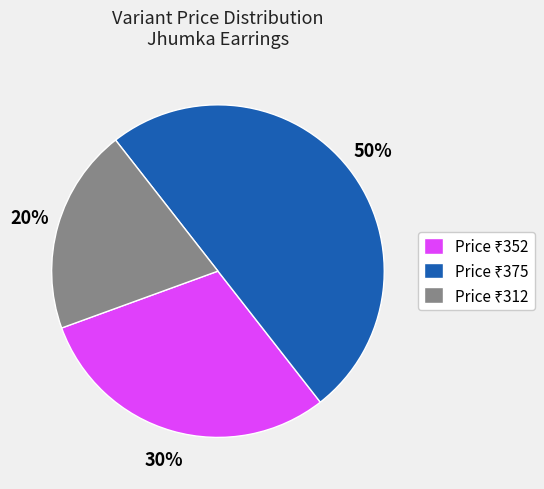

To the nearest percent, what is the average slice percentage?

33%